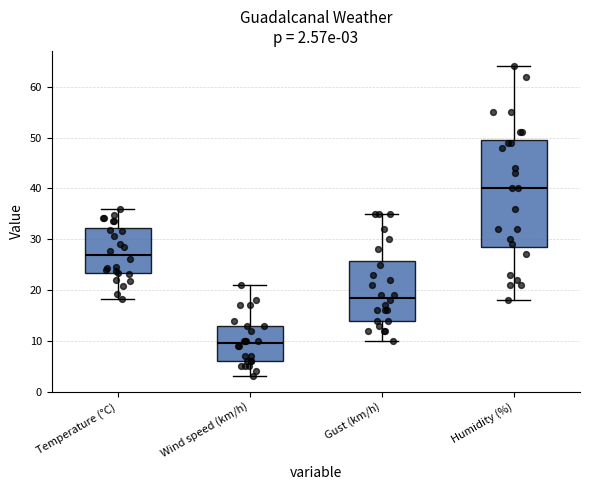

Comparing the boxes themselves (not the whiskers), which one is the tallest?

Humidity (%)